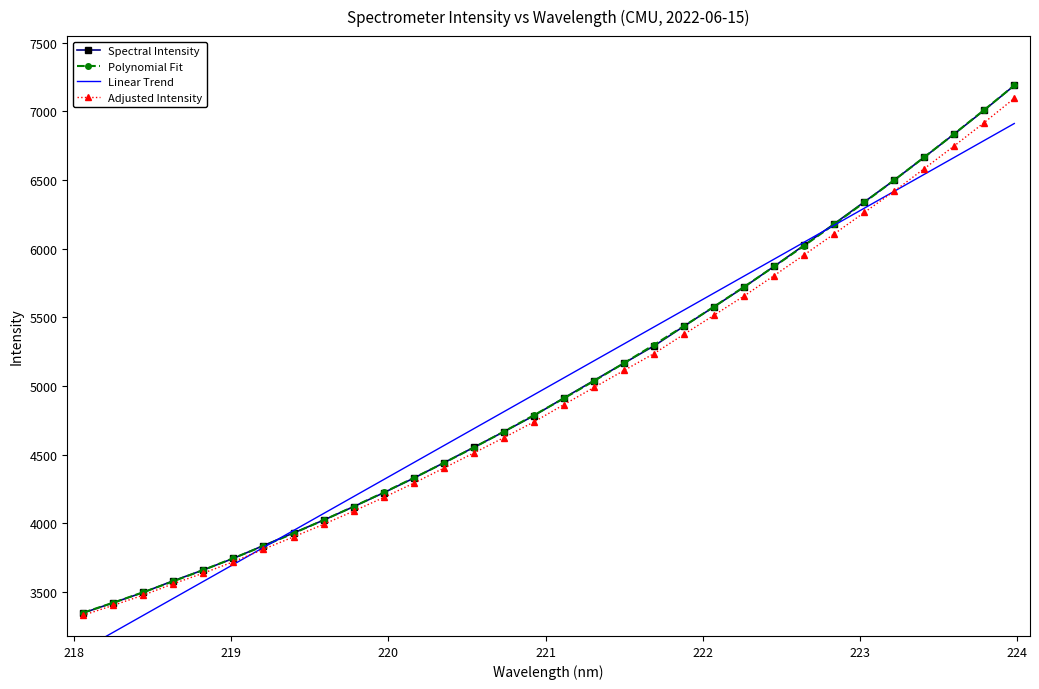

What is the value of the Adjusted Intensity point at the 23rd from the left?

5655.1